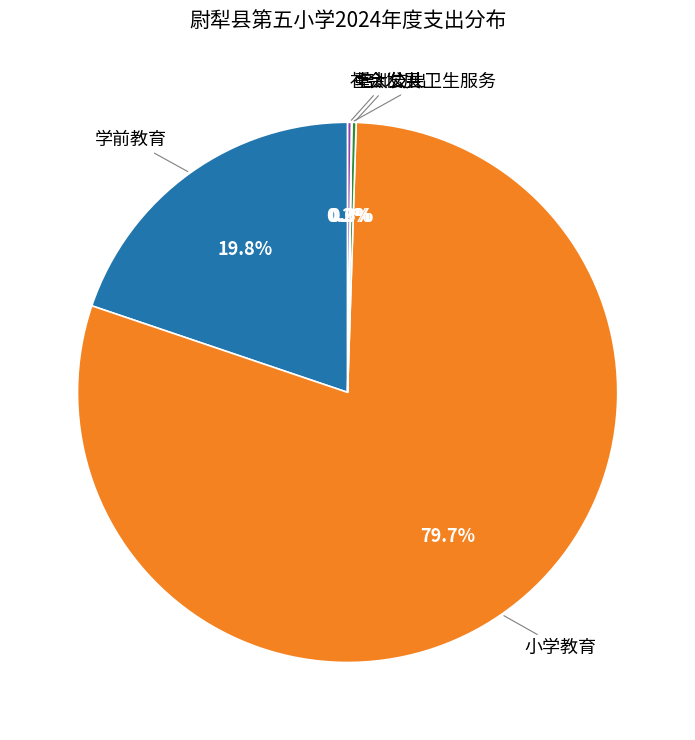

Is there a majority slice in this chart?

Yes